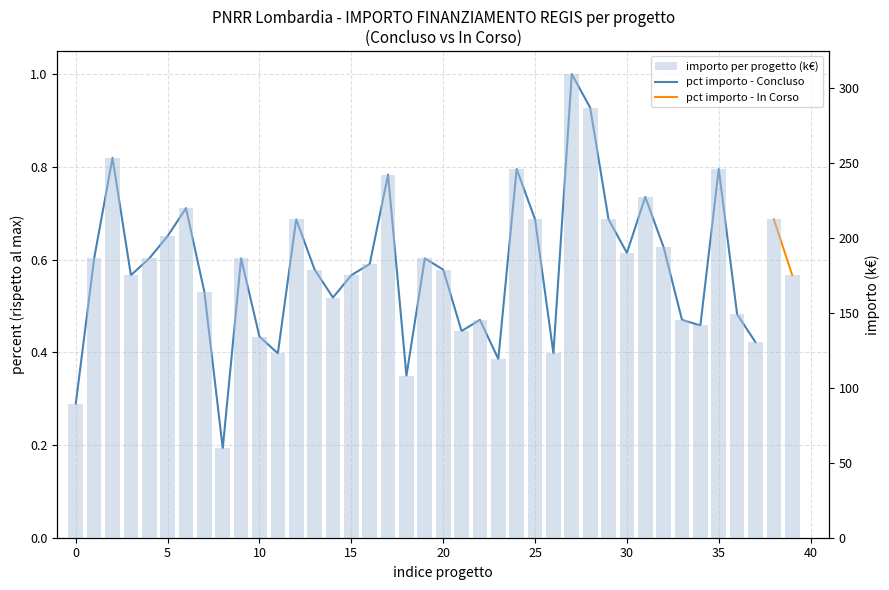

Are the bars horizontal?

No